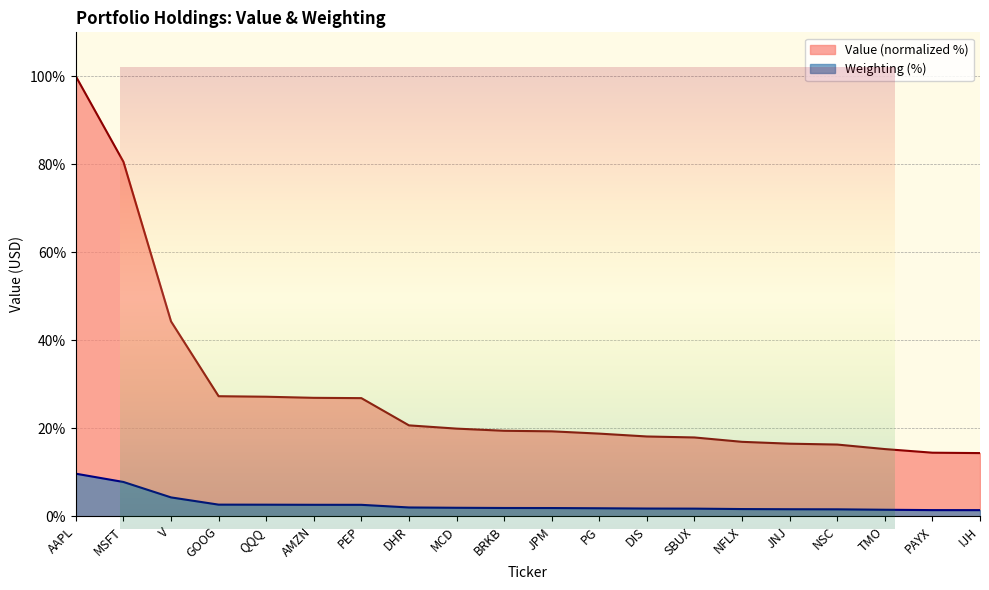

What is the sum of all Value values?

561.0